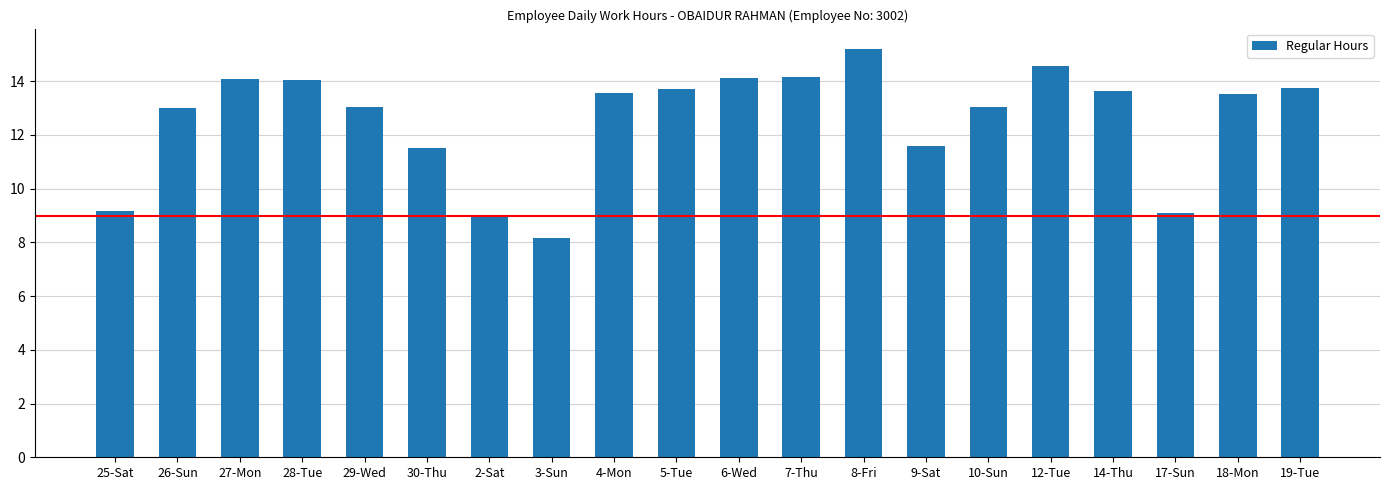

Which label corresponds to the largest value in the chart?

8-Fri